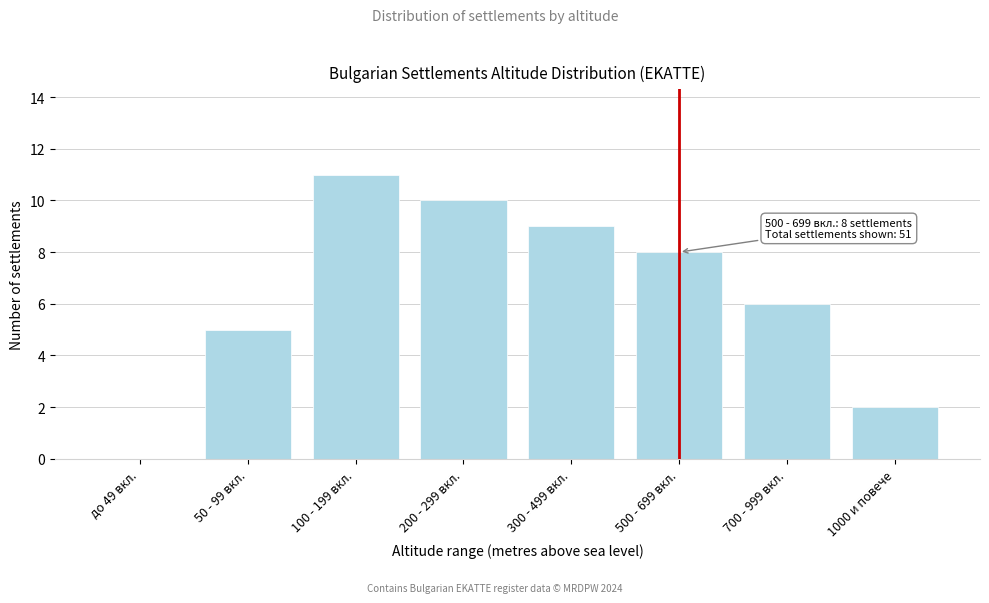

Reading left to right, extract all data points from this chart.

до 49 вкл.=0	50 - 99 вкл.=5	100 - 199 вкл.=11	200 - 299 вкл.=10	300 - 499 вкл.=9	500 - 699 вкл.=8	700 - 999 вкл.=6	1000 и повече=2